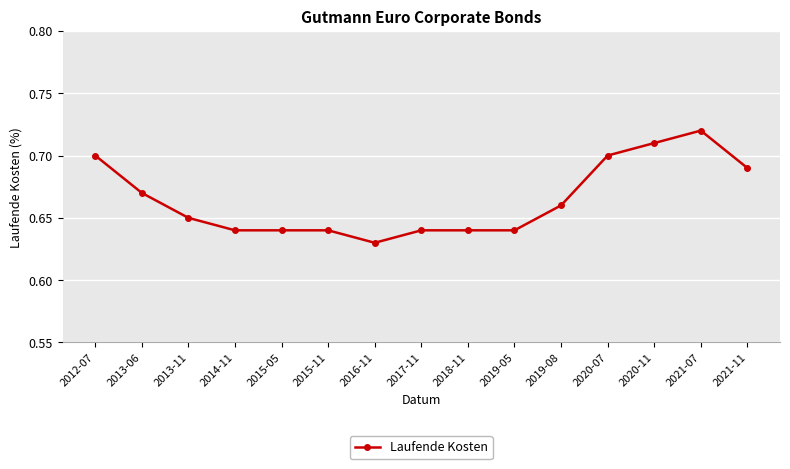

What position from the right is 2019-08?

5